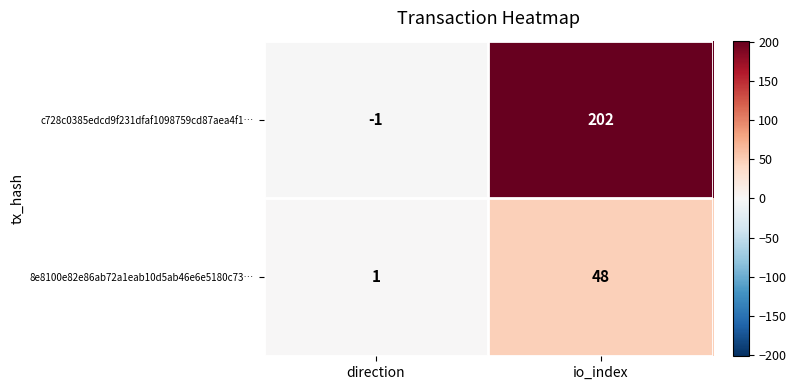

Reading right to left, list all the values displayed in this chart.

c728c0385edcd9f231dfaf1098759cd87aea4f1…: 202	-1
8e8100e82e86ab72a1eab10d5ab46e6e5180c73…: 48	1